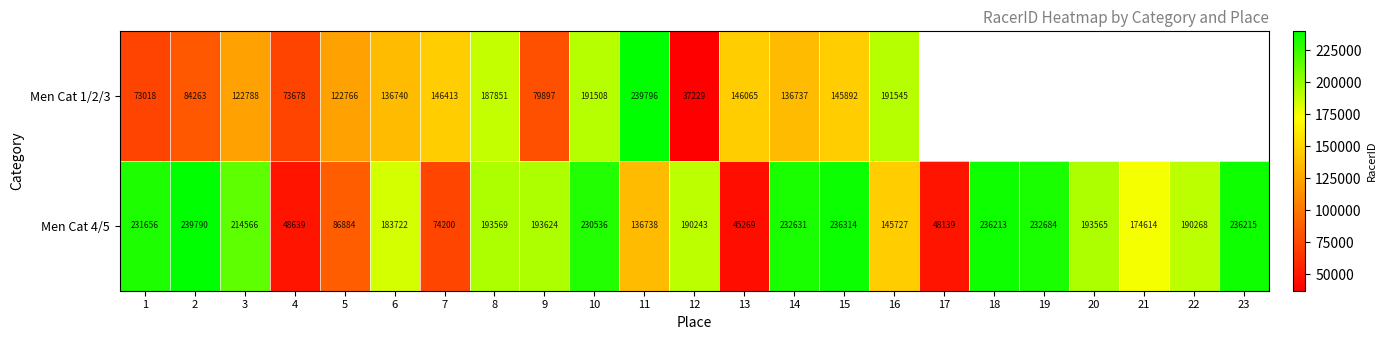

What is the difference between the highest and lowest values at 14?

95894